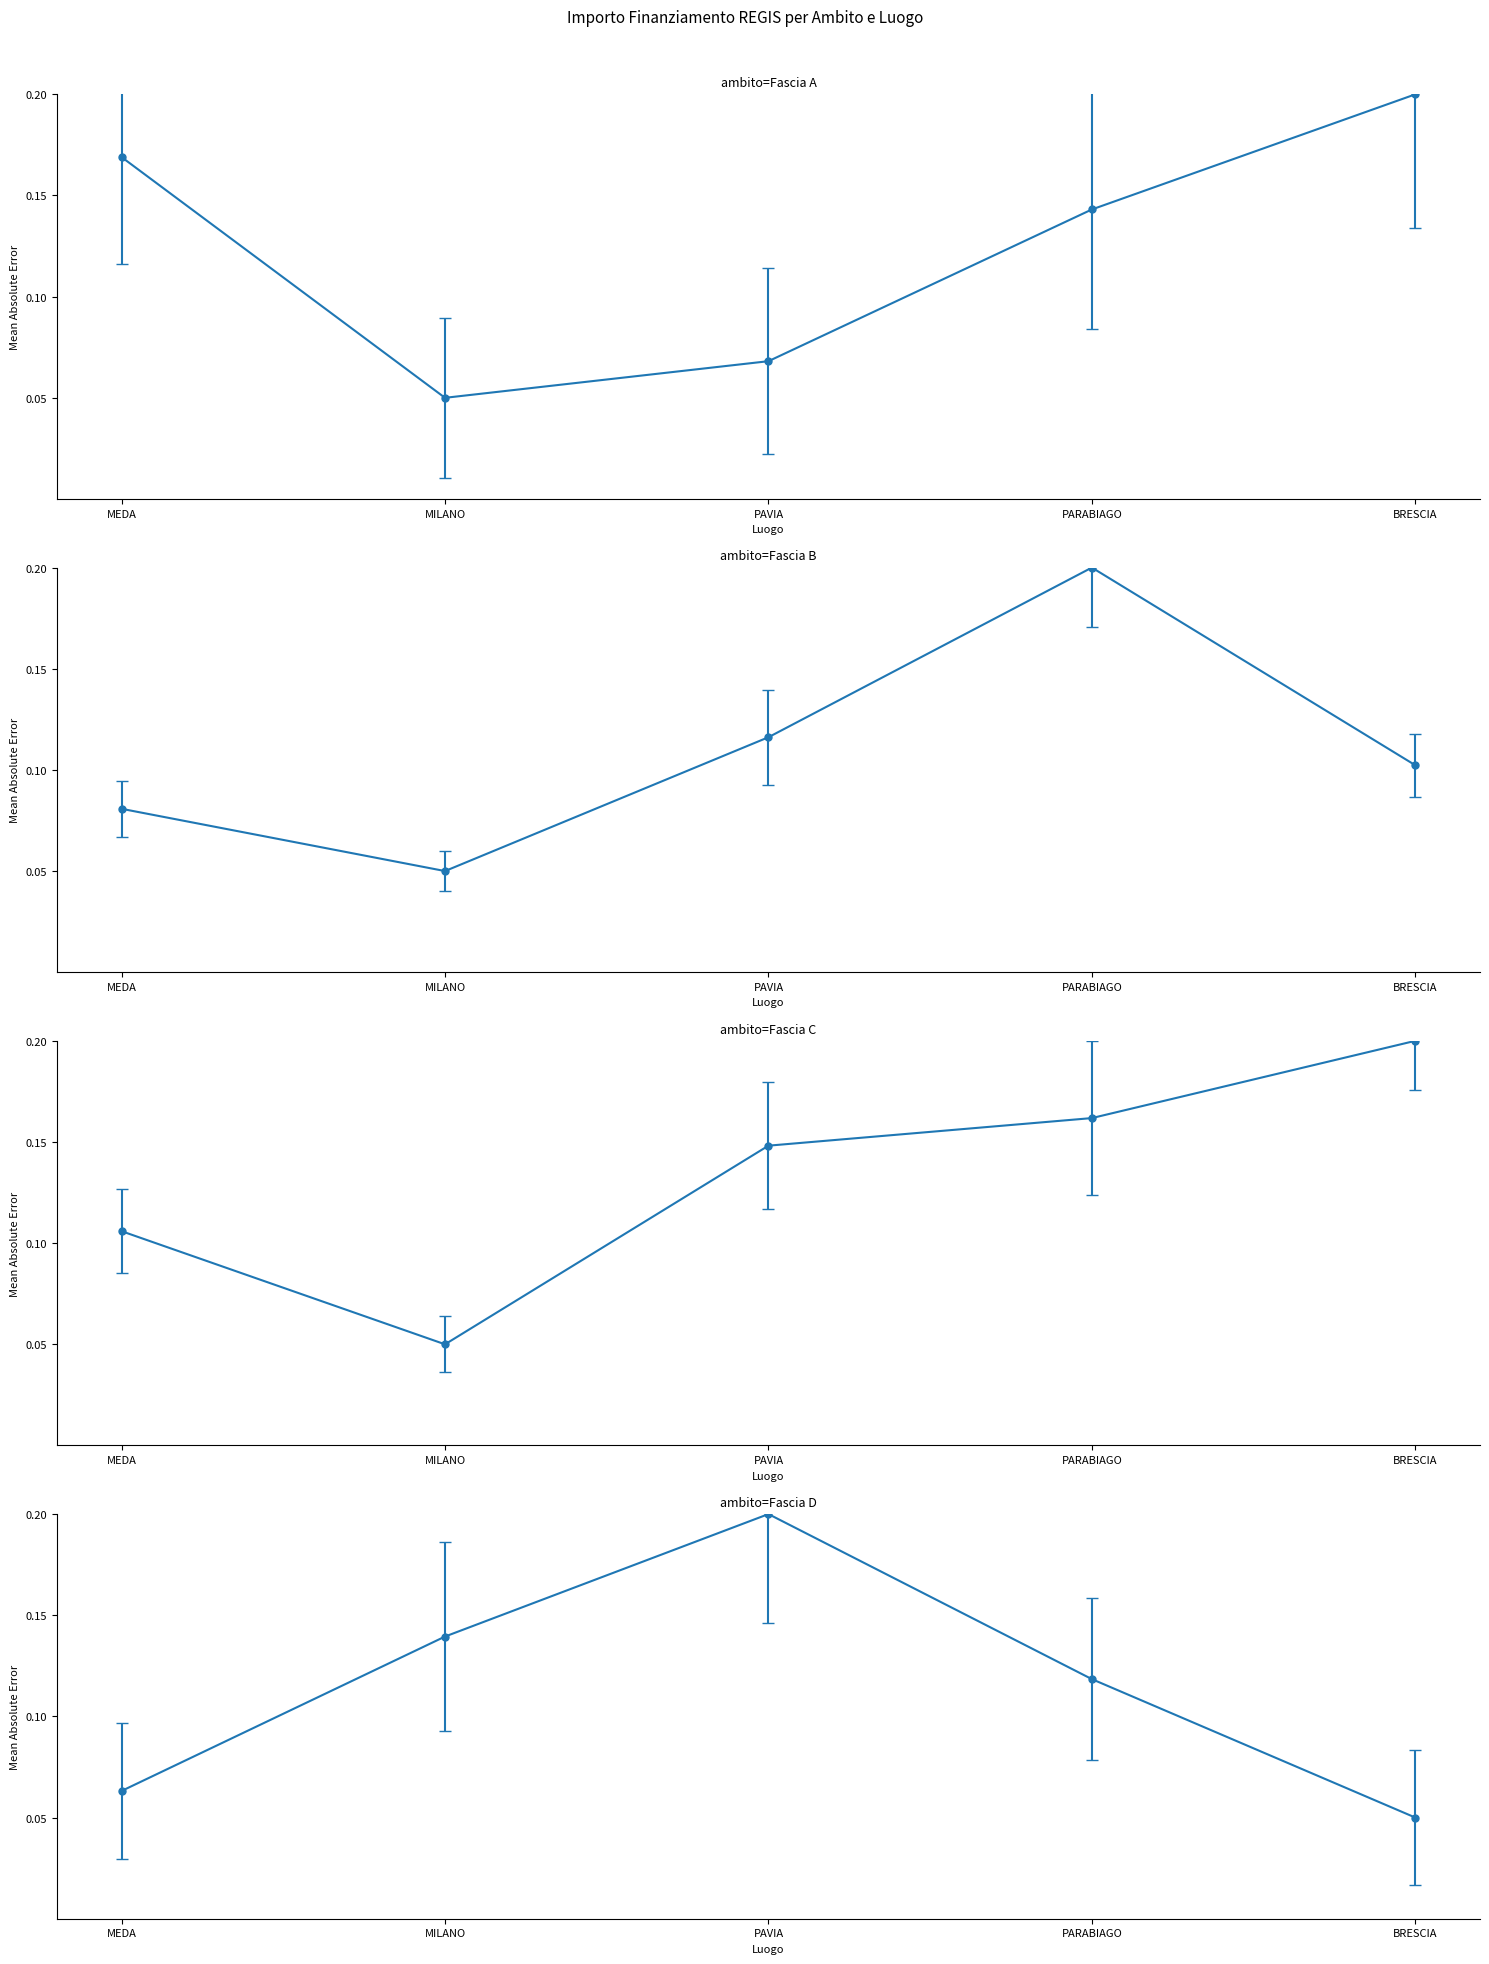

How many interior local valleys does the Fascia A series have?

1